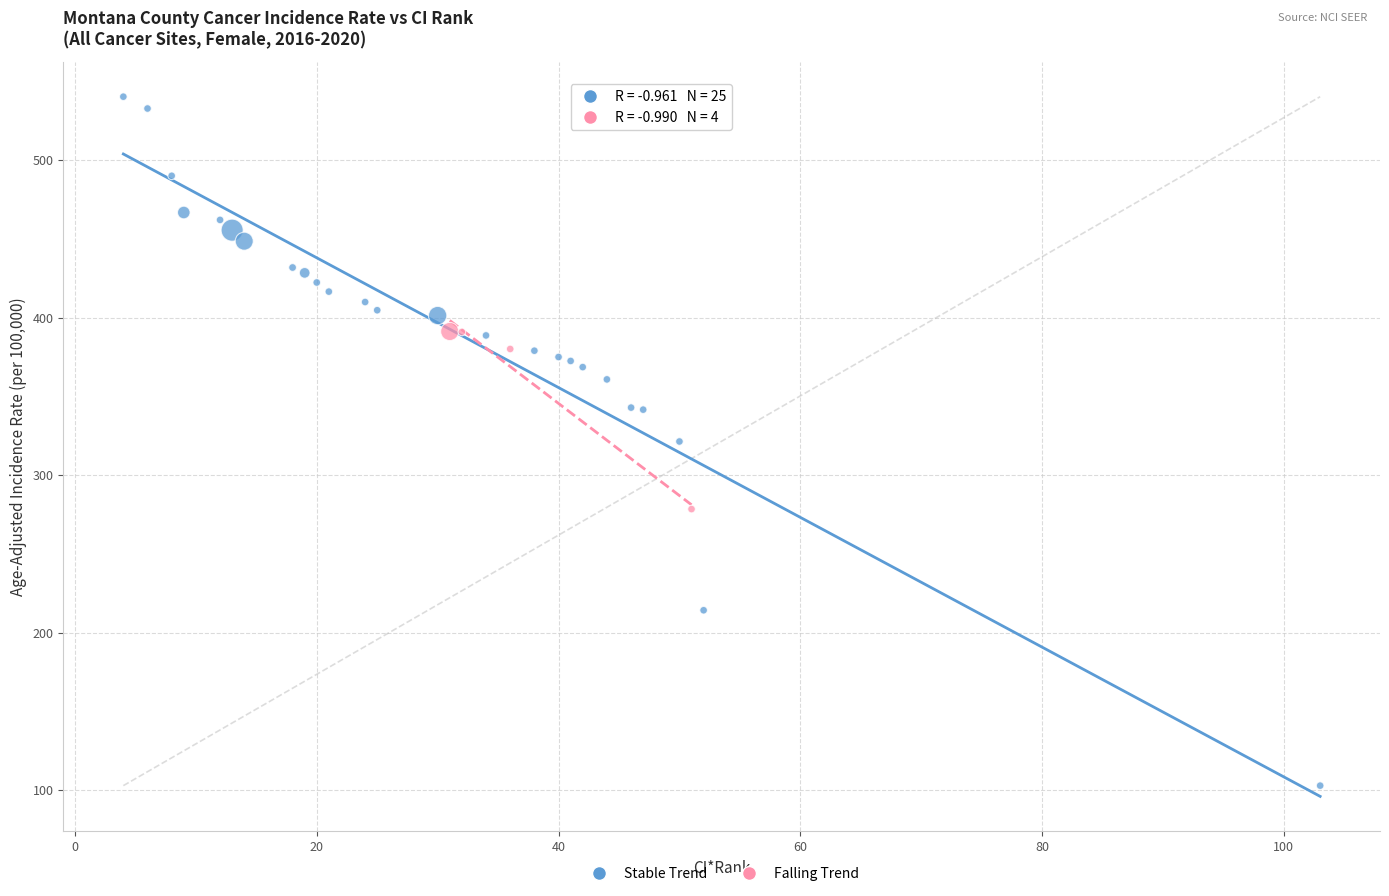

Which series contains the highest Y value?

Stable Trend